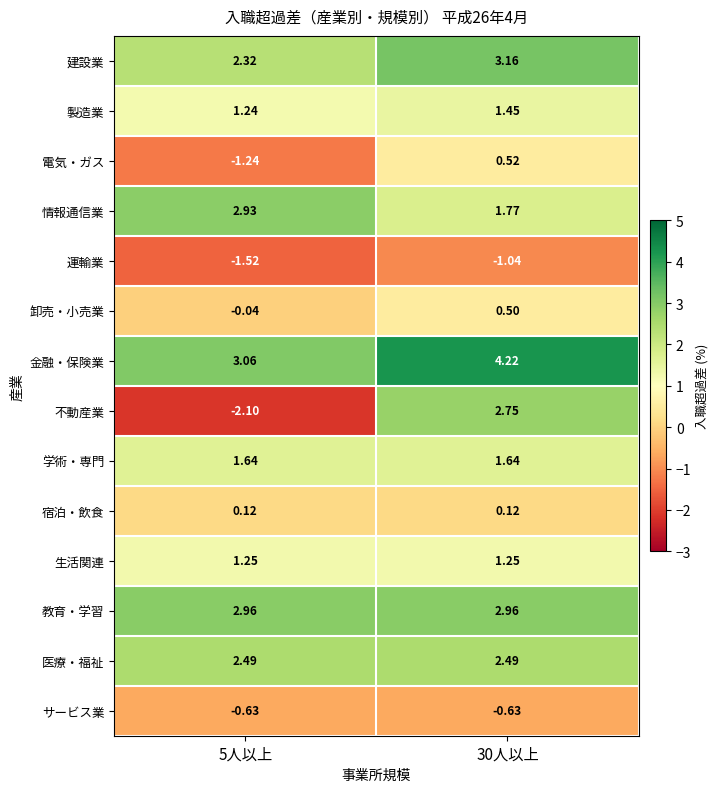

Which series changed the most between 5人以上 and 30人以上?

不動産業